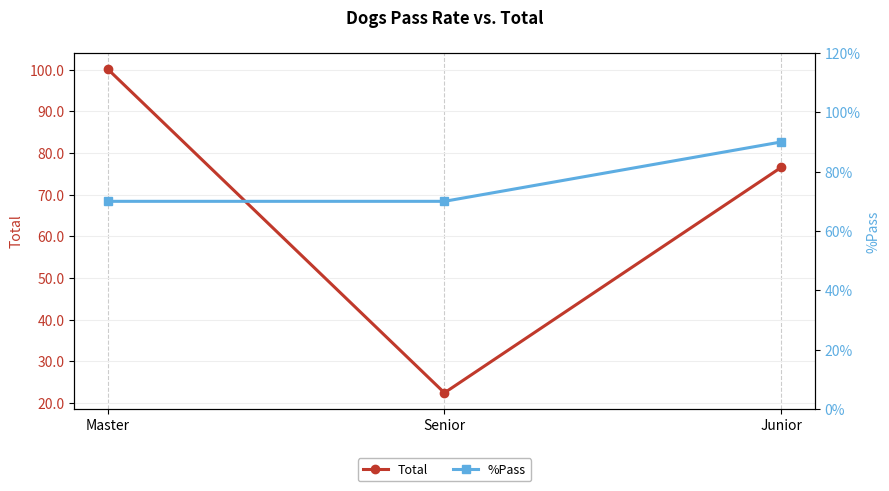

Reading left to right, extract all data points from this chart.

Total: Master=100.1	Senior=22.4	Junior=76.5
%Pass: Master=0.7	Senior=0.7	Junior=0.9